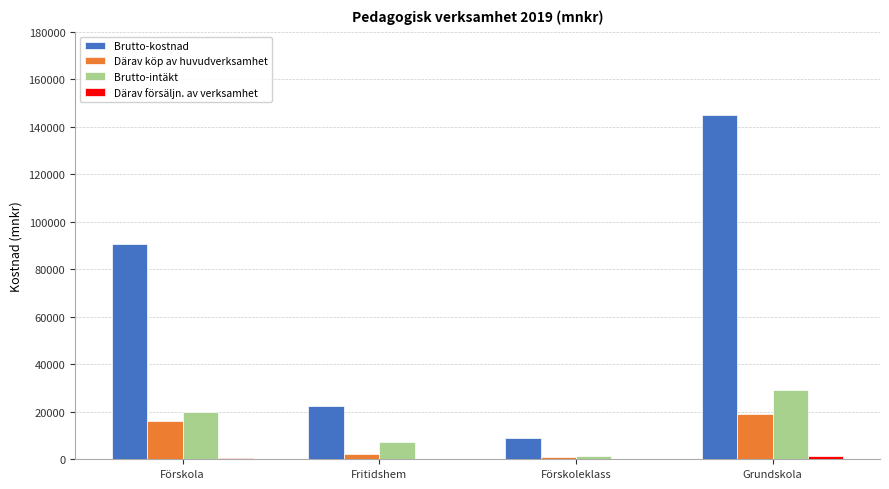

What is the maximum value shown in the chart?

144764.1